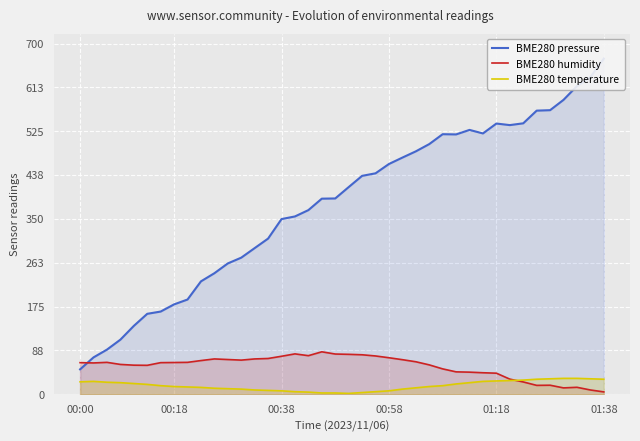

Between 25 and 37, which is larger?

37